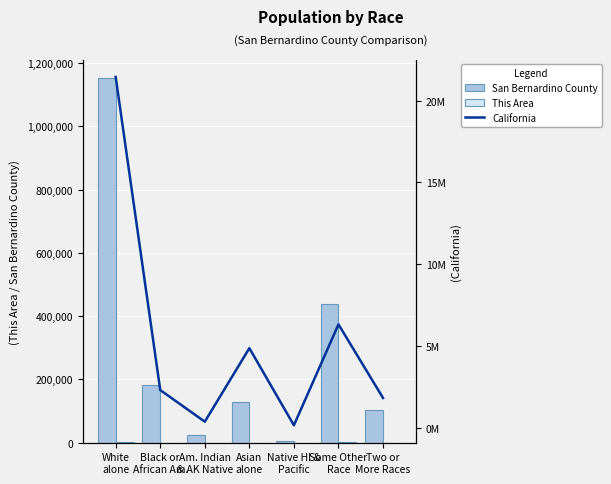

Where does the California series first go above 2299072?

White
alone